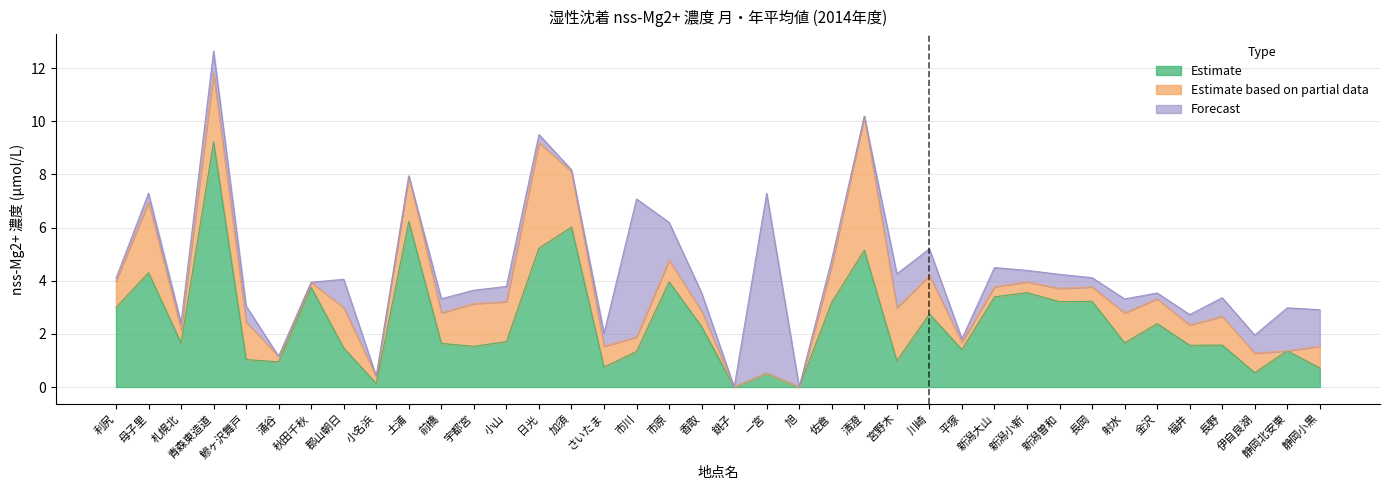

What is the sum of all Estimate based on partial data values?

42.6